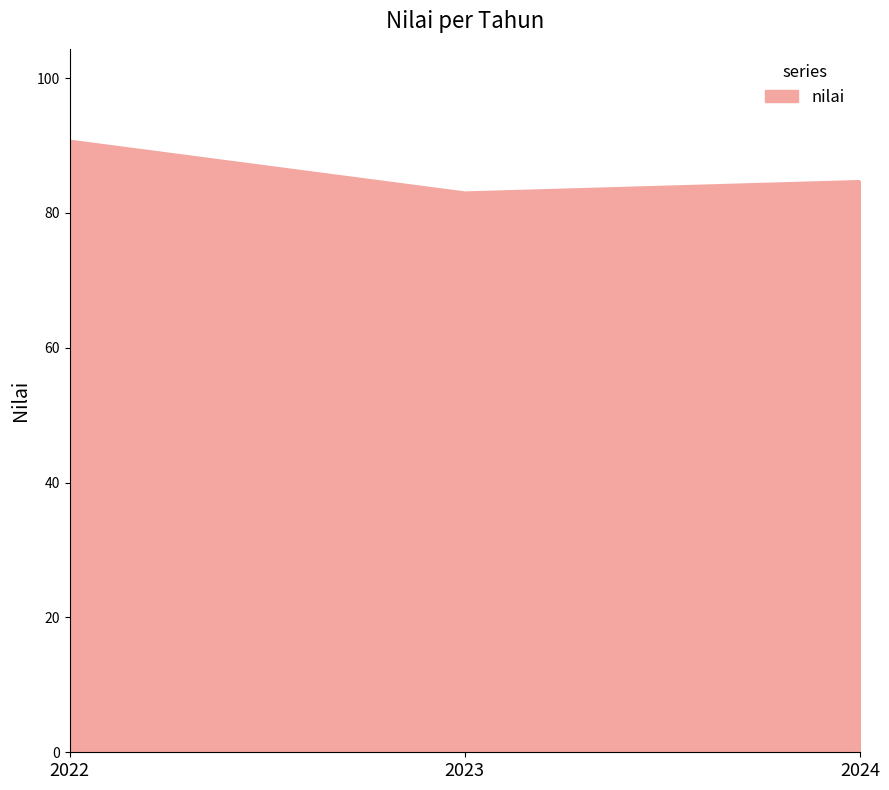

How many lines are shown in the chart?

1